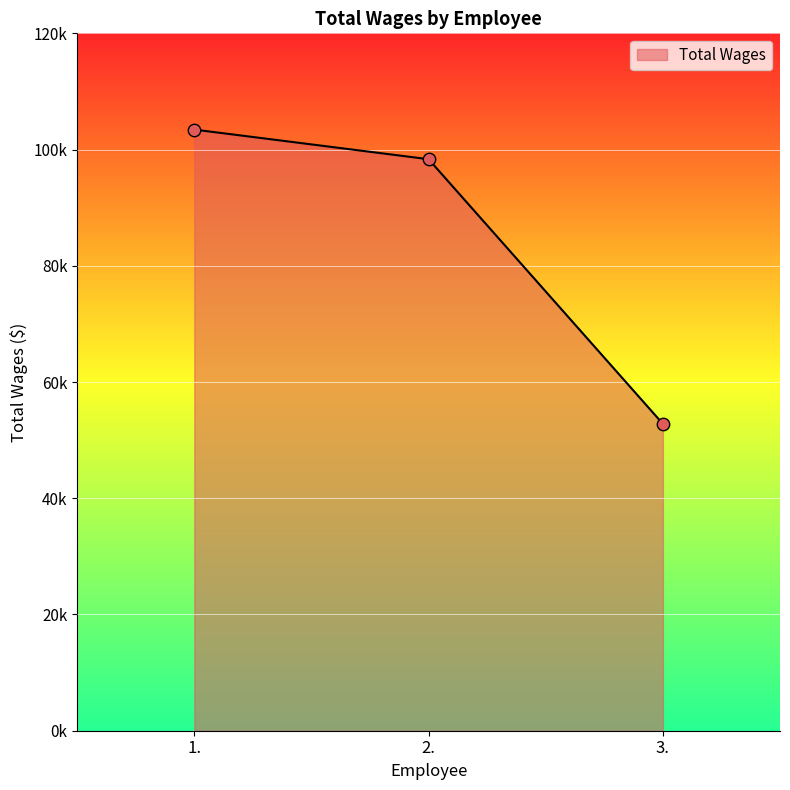

What is the change in value from 1. to 3.?

-50627